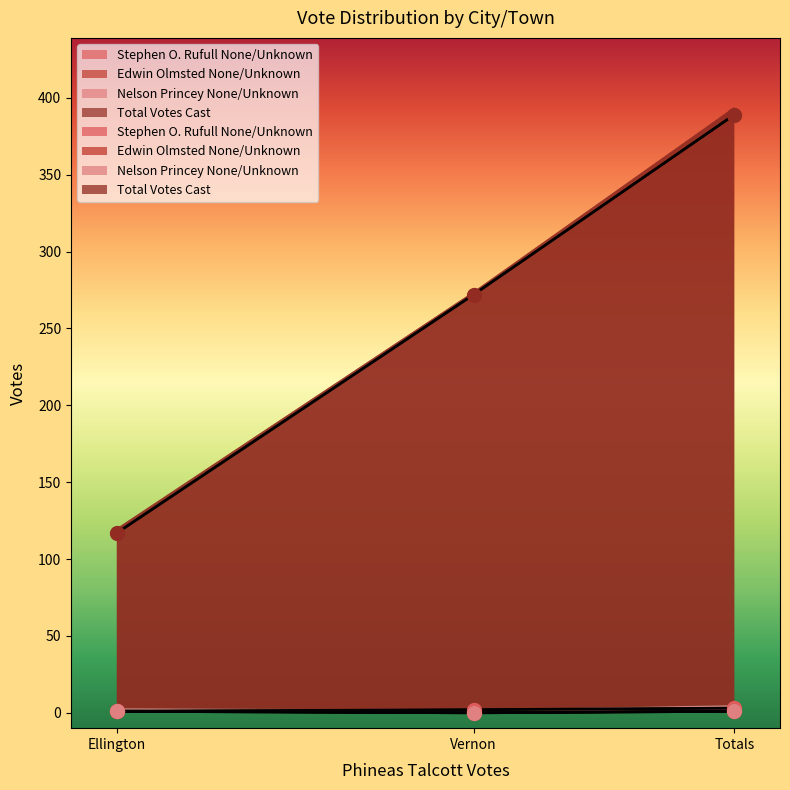

What are all the series names shown in the legend?

Stephen O. Rufull None/Unknown, Edwin Olmsted None/Unknown, Nelson Princey None/Unknown, Total Votes Cast